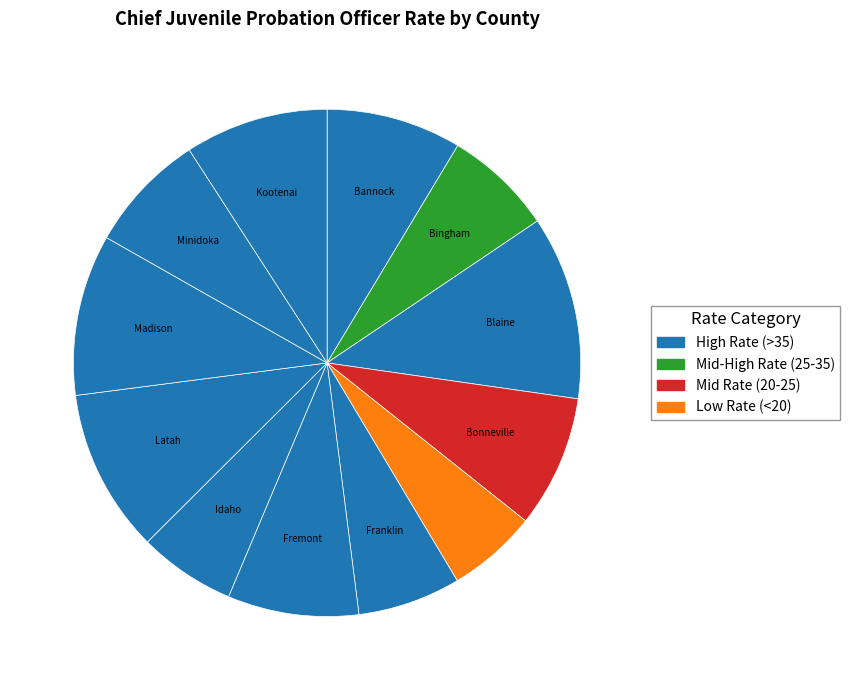

How many slices are in this pie chart?

12